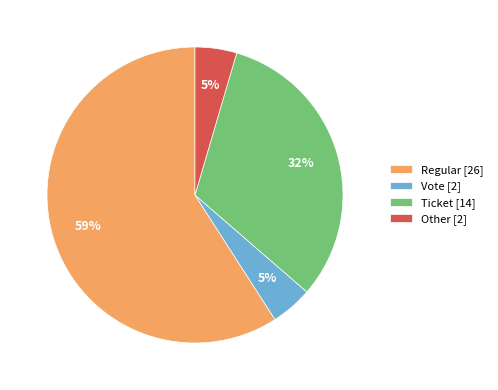

Count the number of slices in the pie.

4